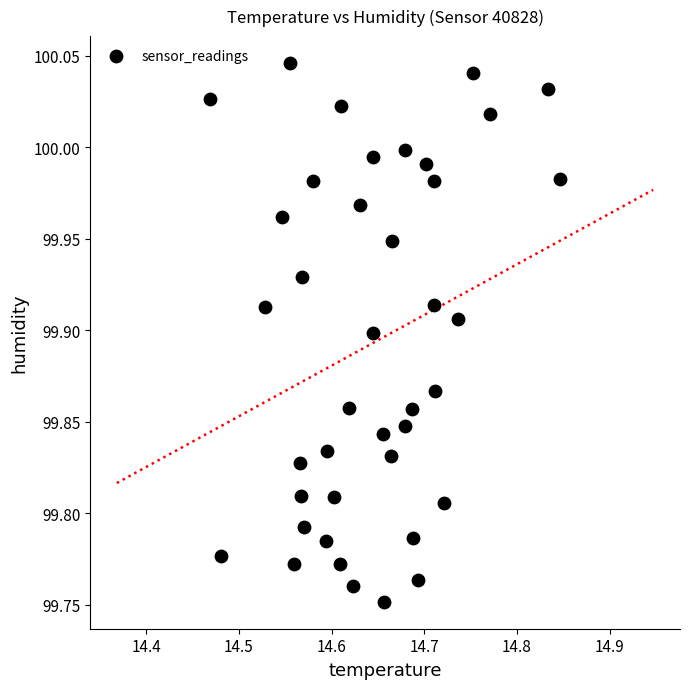

What is the range of X values (max minus min)?

0.4